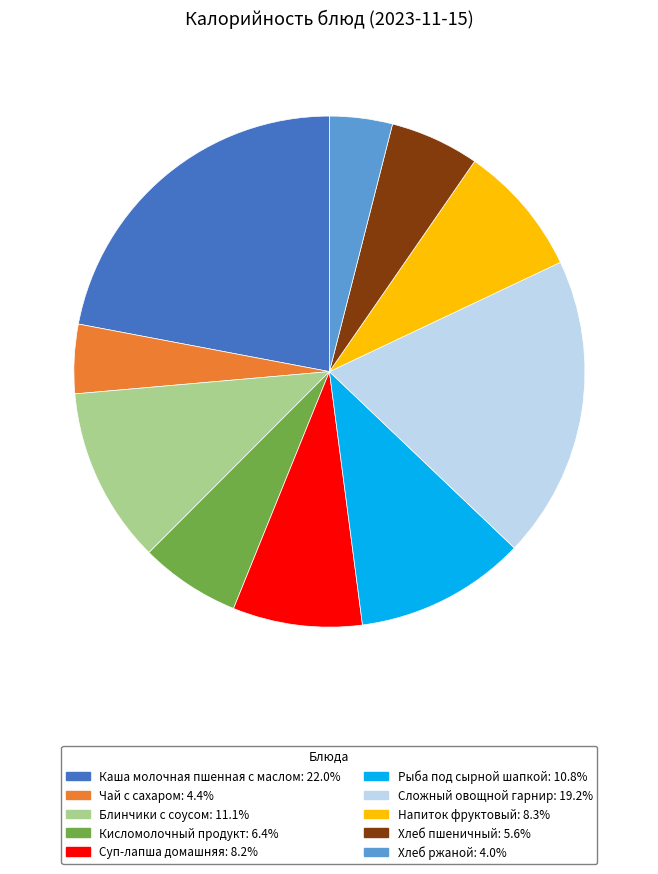

Which category has the biggest portion of the pie?

Каша молочная пшенная с маслом